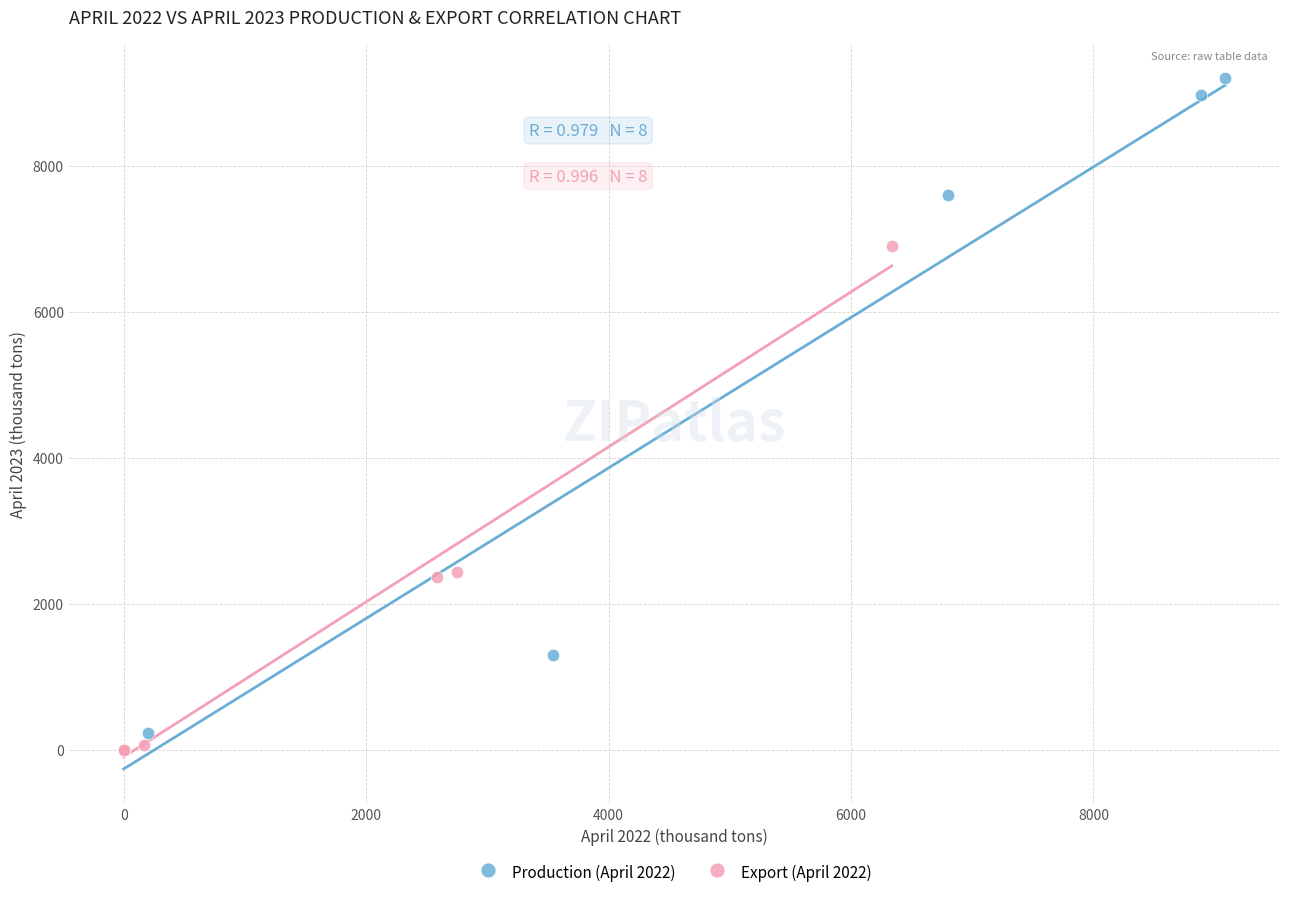

Which series has the largest Y range (max minus min)?

Production (April 2022)